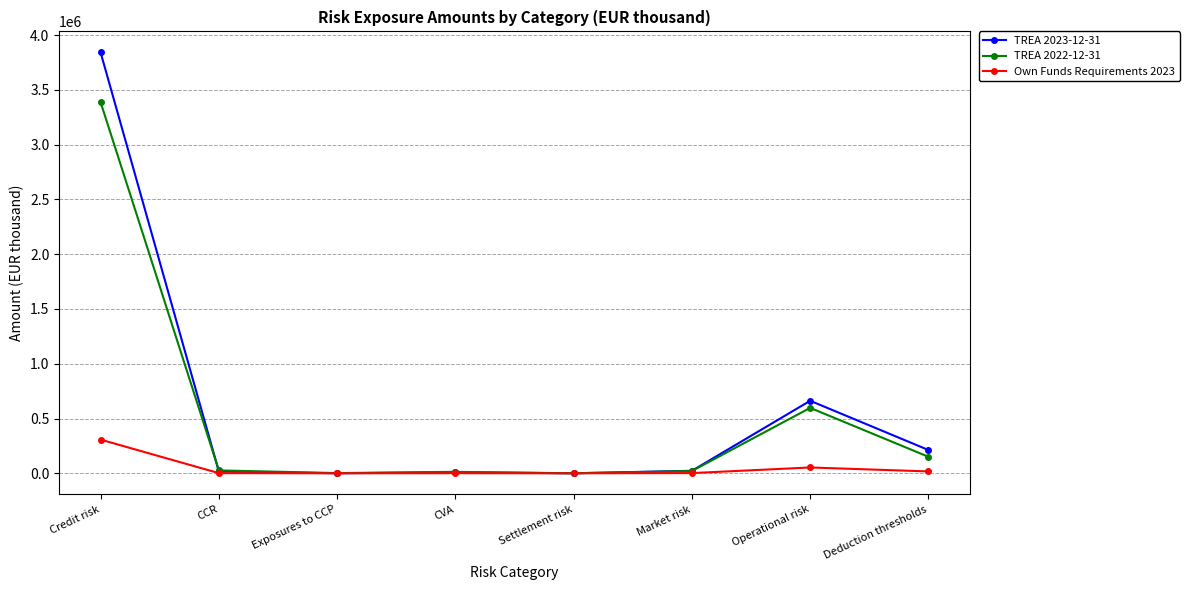

What is the label of the 1st point from the left?

Credit risk